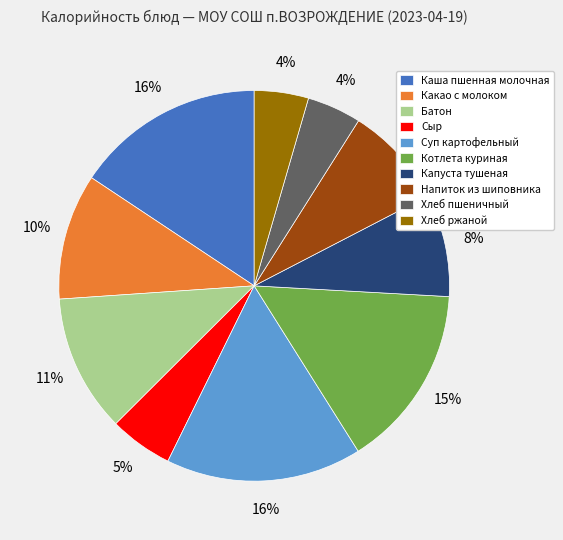

How many segments does this pie chart have?

10